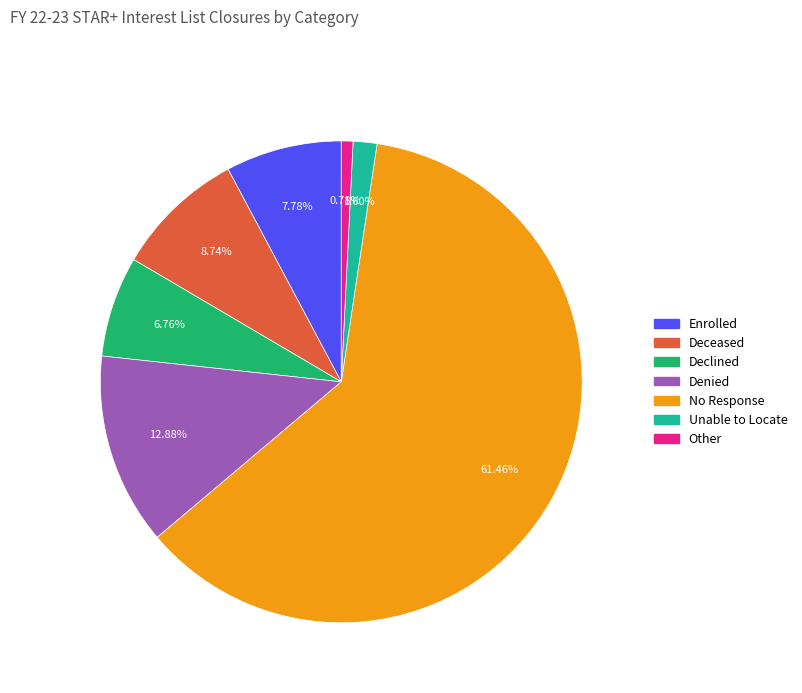

Which category has the biggest portion of the pie?

No Response